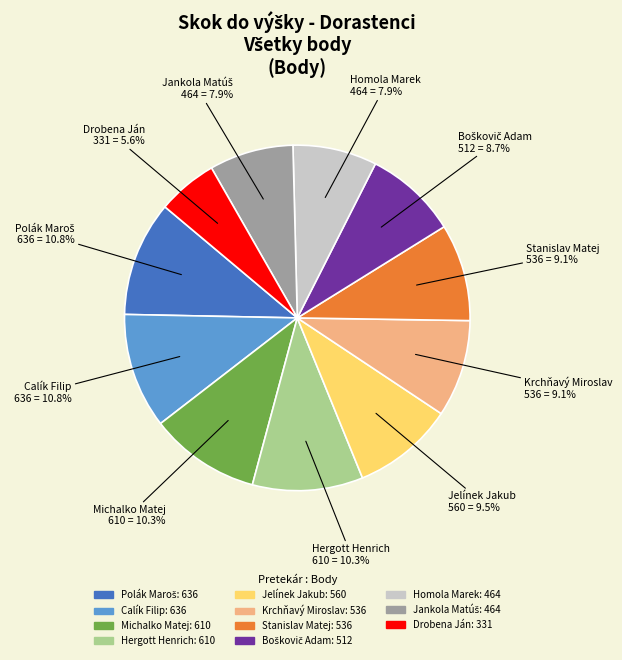

What is the total percentage of Michalko Matej and Calík Filip?

21.1%